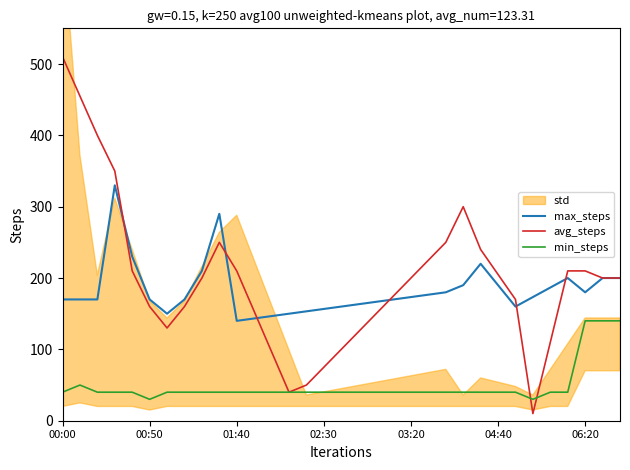

True or false: max_steps and min_steps intersect in this chart.

False